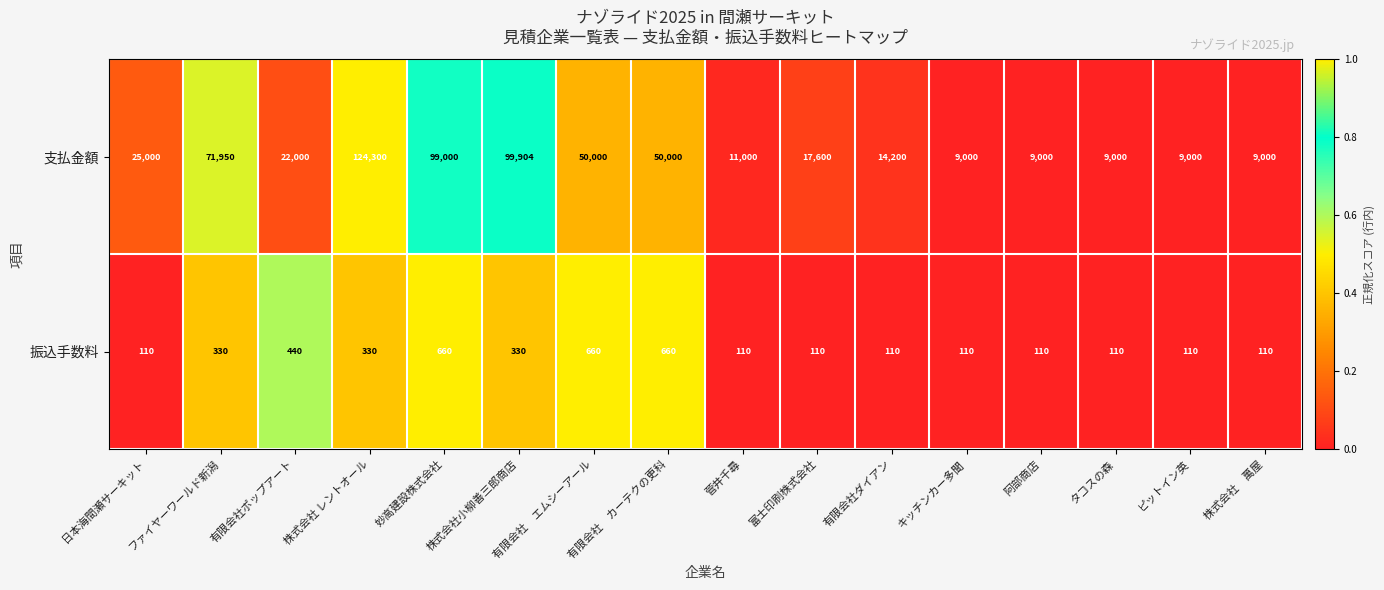

List the series in order of their overall mean, lowest first.

振込手数料, 支払金額